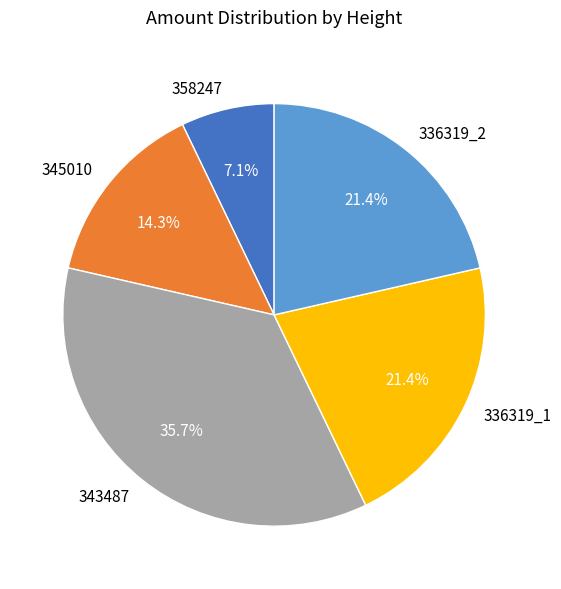

How much of the chart is everything except 358247?

92.9%